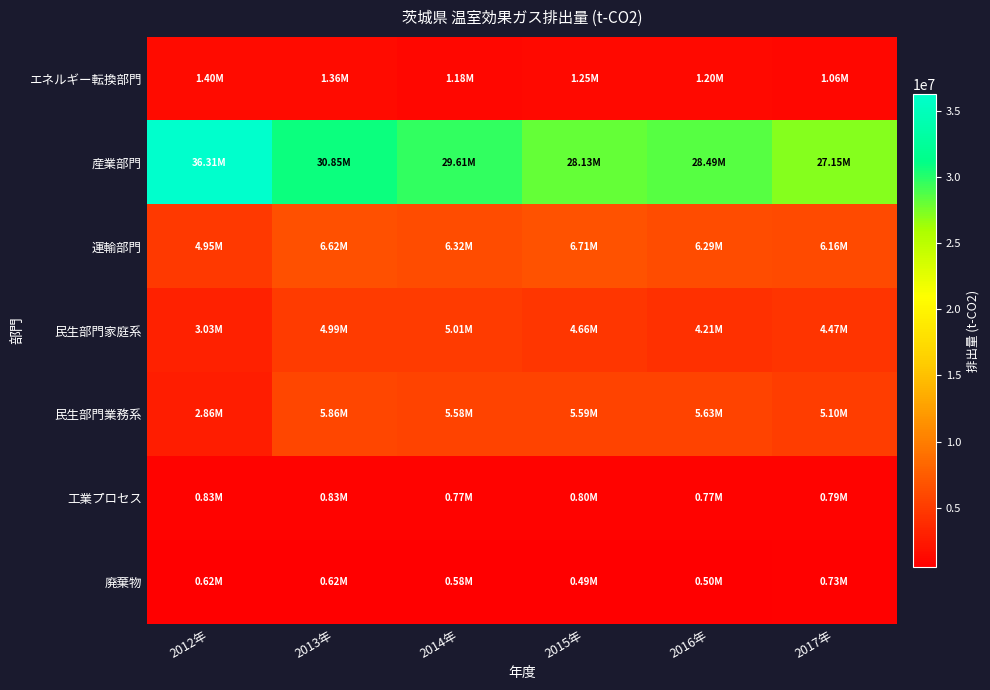

Which series has the largest range (max minus min)?

産業部門